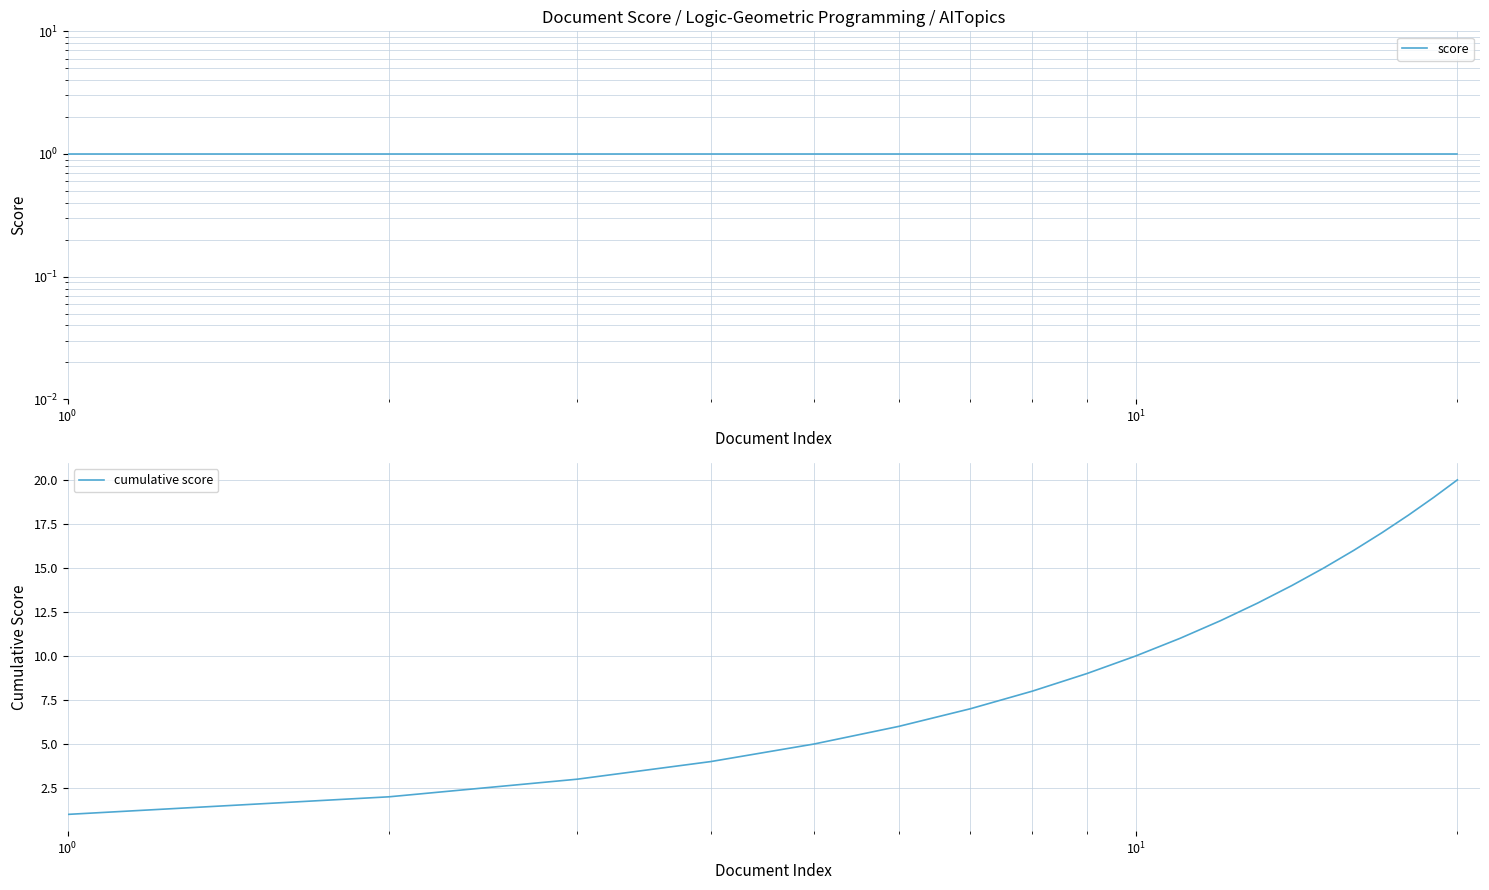

True or false: score and cumulative score cross at least once.

False